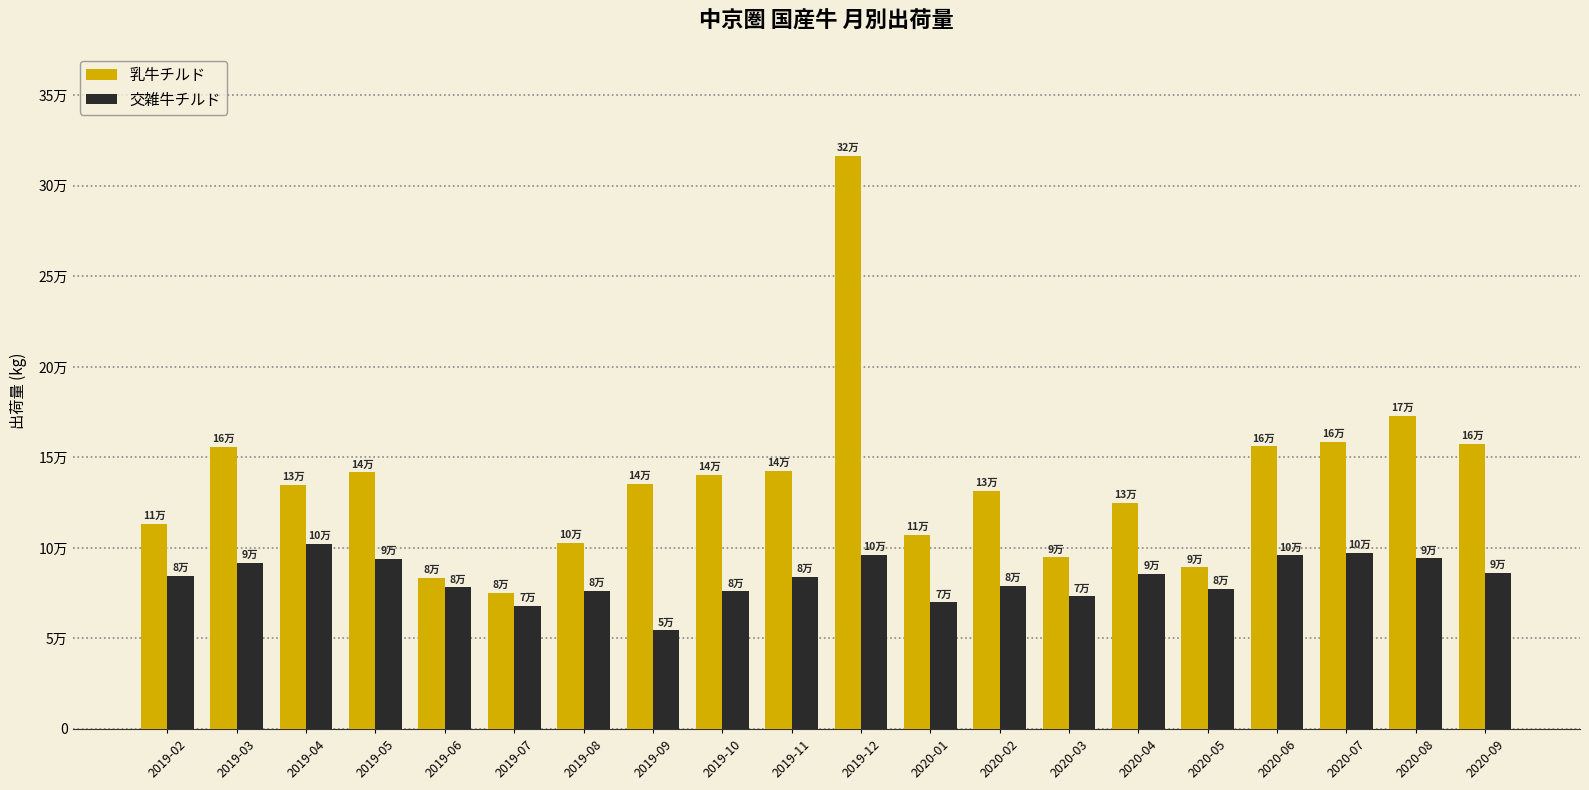

At which label does 乳牛チルド reach its peak?

2019-12